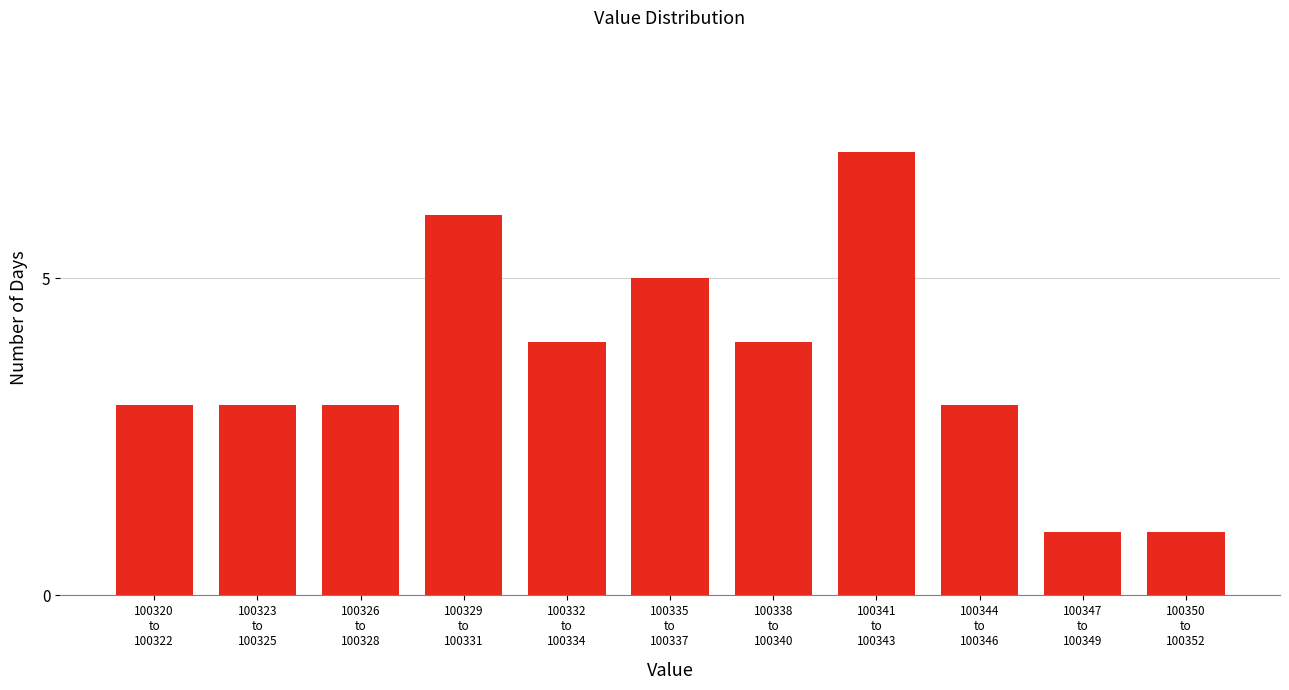

Reading right to left, transcribe all the data shown in this chart.

1	1	3	7	4	5	4	6	3	3	3